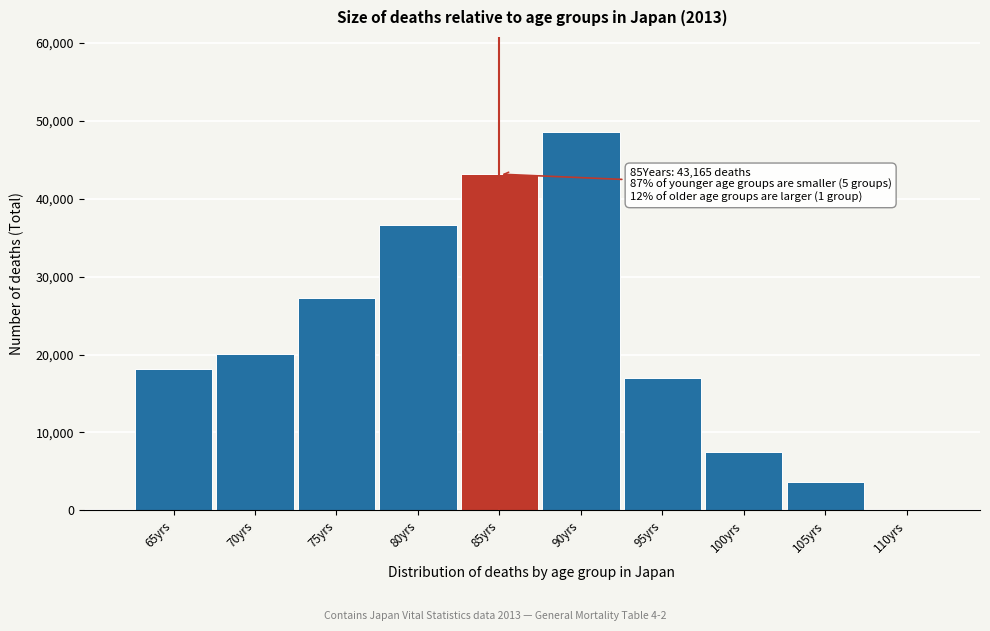

Reading left to right, what are all the values shown in this chart?

65yrs=18186	70yrs=20080	75yrs=27307	80yrs=36620	85yrs=43165	90yrs=48622	95yrs=16971	100yrs=7486	105yrs=3612	110yrs=29